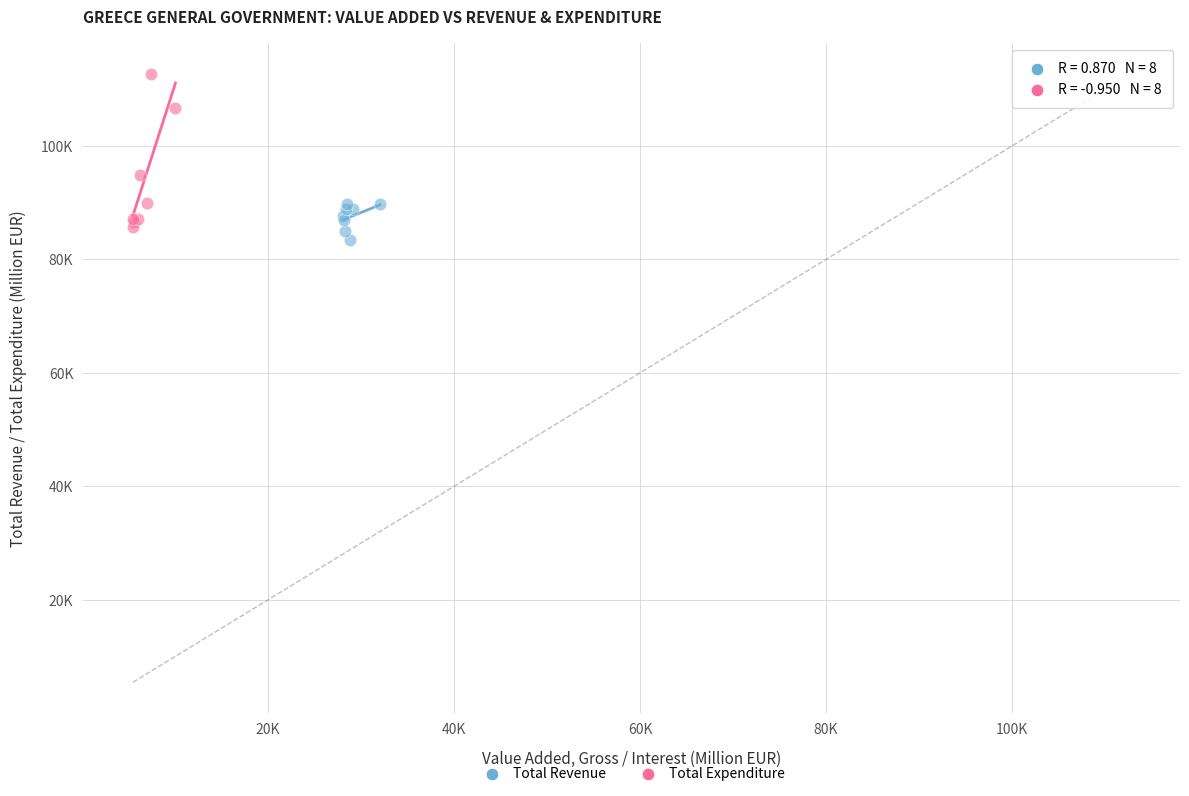

Which series has the widest spread of Y values?

Total Expenditure